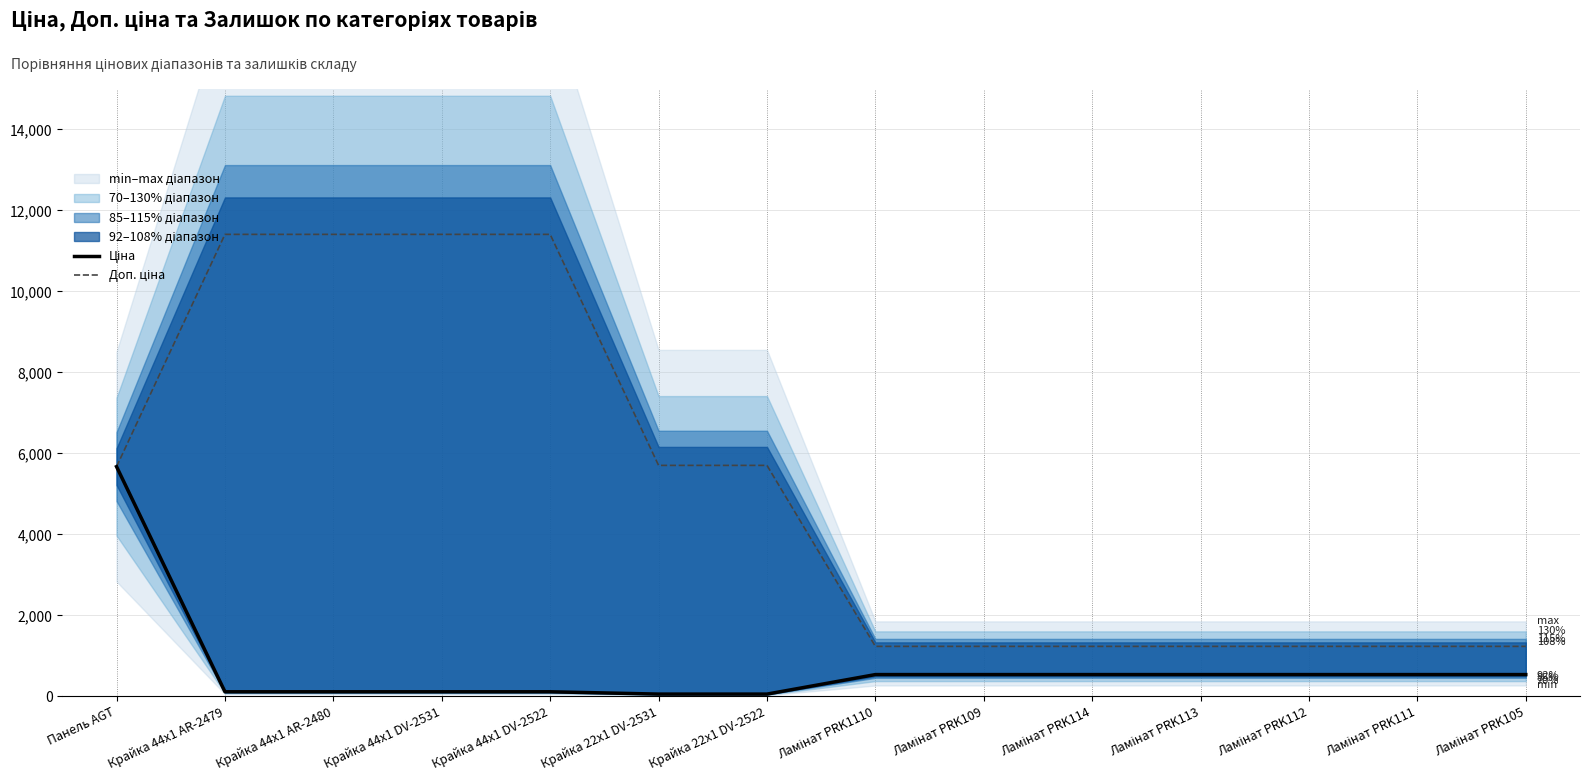

True or false: Доп. ціна and Ціна cross at least once.

False